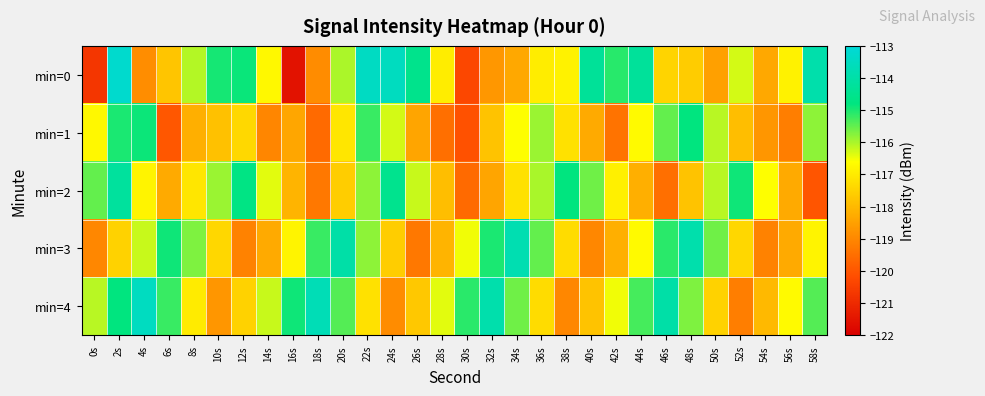

Reading right to left, list all the values displayed in this chart.

min=0: 58s=-113.9	56s=-116.9	54s=-118.3	52s=-116.3	50s=-118.5	48s=-117.6	46s=-117.5	44s=-114.3	42s=-115.1	40s=-114.3	38s=-116.9	36s=-117.0	34s=-118.3	32s=-118.7	30s=-120.3	28s=-117.0	26s=-114.5	24s=-113.5	22s=-113.5	20s=-116.0	18s=-118.9	16s=-121.5	14s=-116.7	12s=-114.9	10s=-115.0	8s=-116.1	6s=-117.8	4s=-118.9	2s=-113.2	0s=-120.7
min=1: 58s=-115.8	56s=-119.2	54s=-118.7	52s=-117.9	50s=-116.1	48s=-114.8	46s=-115.5	44s=-116.7	42s=-119.4	40s=-118.3	38s=-117.2	36s=-115.9	34s=-116.6	32s=-117.8	30s=-120.1	28s=-119.5	26s=-118.4	24s=-116.3	22s=-115.2	20s=-117.1	18s=-119.6	16s=-118.4	14s=-119.0	12s=-117.4	10s=-117.8	8s=-118.2	6s=-120.0	4s=-114.9	2s=-115.0	0s=-116.7
min=2: 58s=-120.0	56s=-118.3	54s=-116.6	52s=-114.9	50s=-116.1	48s=-117.8	46s=-119.5	44s=-118.2	42s=-116.9	40s=-115.6	38s=-114.8	36s=-116.0	34s=-117.2	32s=-118.4	30s=-119.6	28s=-117.9	26s=-116.2	24s=-114.5	22s=-115.8	20s=-117.6	18s=-119.3	16s=-118.1	14s=-116.4	12s=-114.7	10s=-115.9	8s=-117.1	6s=-118.3	4s=-116.8	2s=-114.2	0s=-115.5
min=3: 58s=-116.8	56s=-118.3	54s=-119.1	52s=-117.4	50s=-115.6	48s=-113.9	46s=-115.1	44s=-116.7	42s=-118.2	40s=-119.0	38s=-117.3	36s=-115.5	34s=-113.8	32s=-115.0	30s=-116.5	28s=-118.1	26s=-119.3	24s=-117.6	22s=-115.8	20s=-114.0	18s=-115.2	16s=-116.8	14s=-118.3	12s=-119.1	10s=-117.4	8s=-115.7	6s=-114.9	4s=-116.2	2s=-117.5	0s=-119.0
min=4: 58s=-115.4	56s=-116.7	54s=-118.0	52s=-119.2	50s=-117.5	48s=-115.7	46s=-114.0	44s=-115.3	42s=-116.5	40s=-117.8	38s=-119.0	36s=-117.3	34s=-115.6	32s=-113.9	30s=-115.1	28s=-116.4	26s=-117.7	24s=-118.9	22s=-117.2	20s=-115.4	18s=-113.7	16s=-114.9	14s=-116.2	12s=-117.5	10s=-118.7	8s=-117.0	6s=-115.2	4s=-113.5	2s=-114.8	0s=-116.1